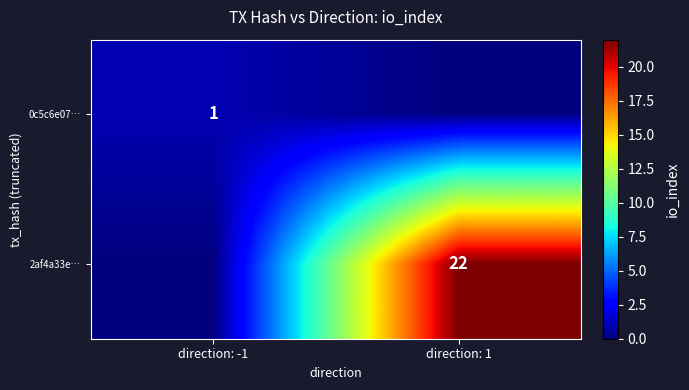

Is it true that 0c5c6e07… equals 2 at direction: -1?

False